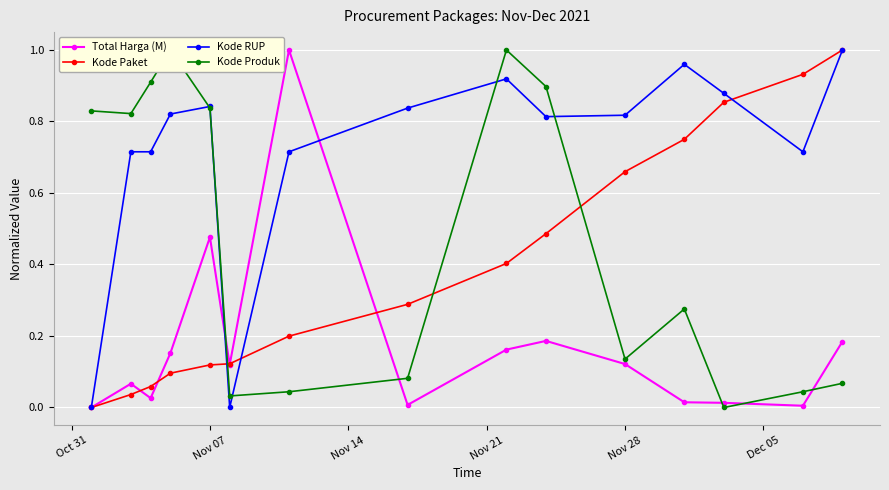

How many categories are shown in the chart?

15